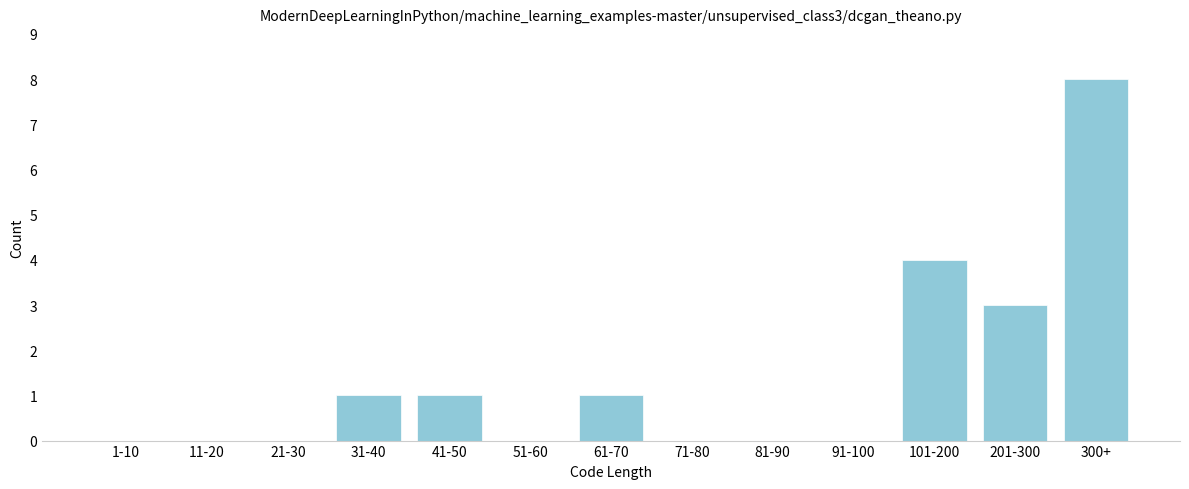

Reading left to right, list all the values displayed in this chart.

1-10=0	11-20=0	21-30=0	31-40=1	41-50=1	51-60=0	61-70=1	71-80=0	81-90=0	91-100=0	101-200=4	201-300=3	300+=8